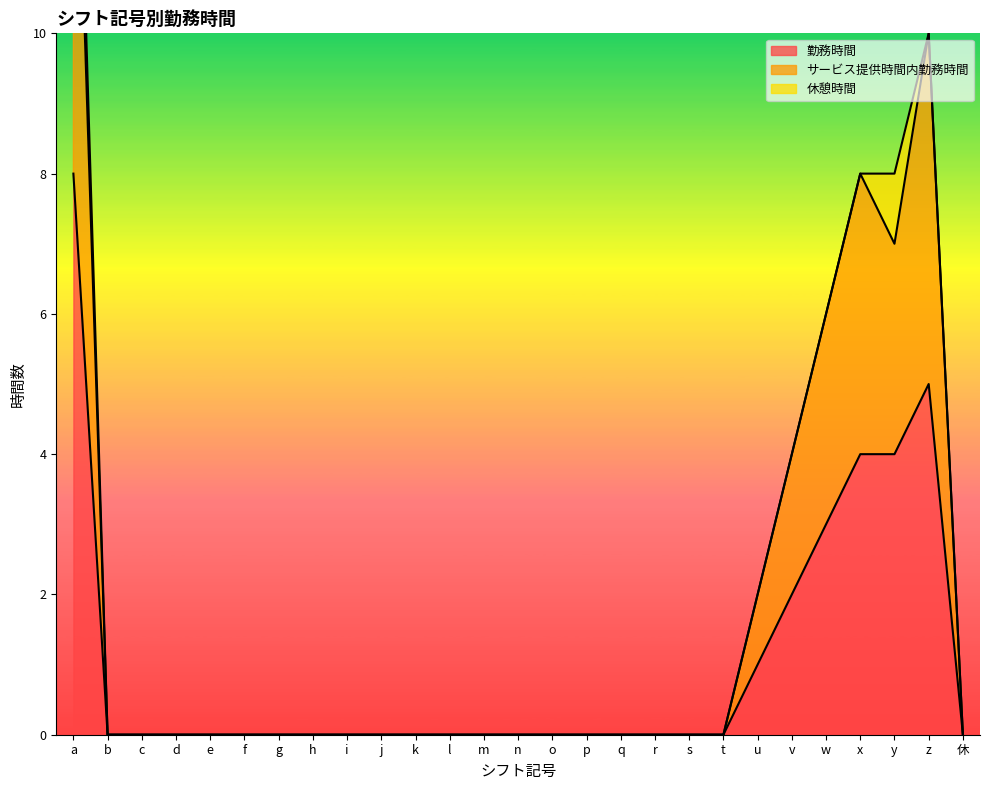

Which series changed the most between n and r?

勤務時間